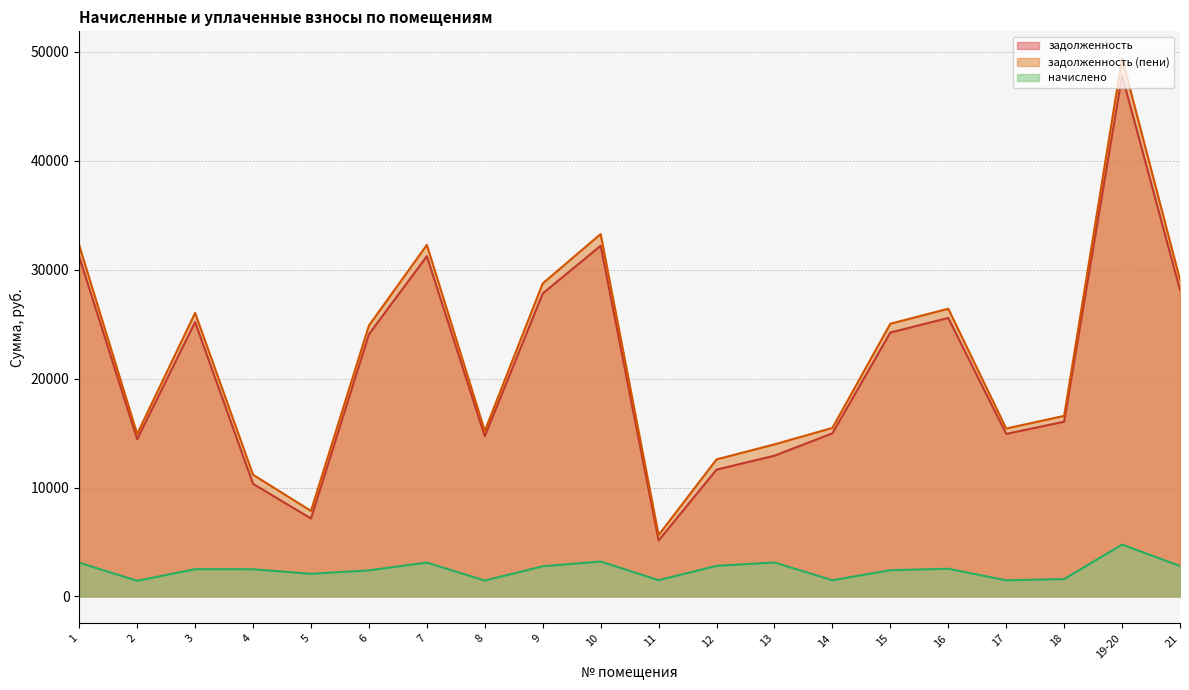

What position from the left is 13?

13